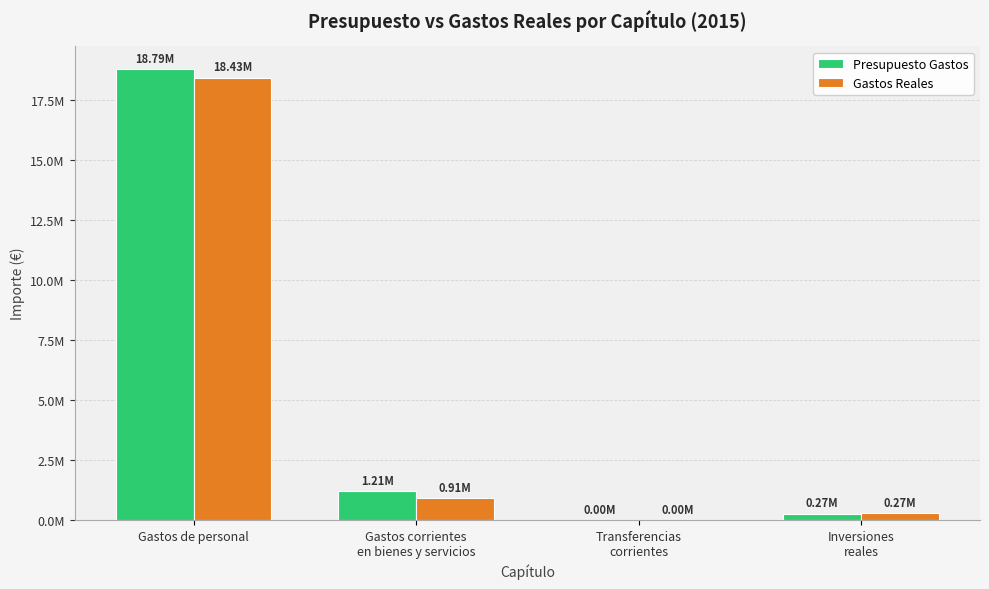

What are all the series names shown in the legend?

Presupuesto Gastos, Gastos Reales